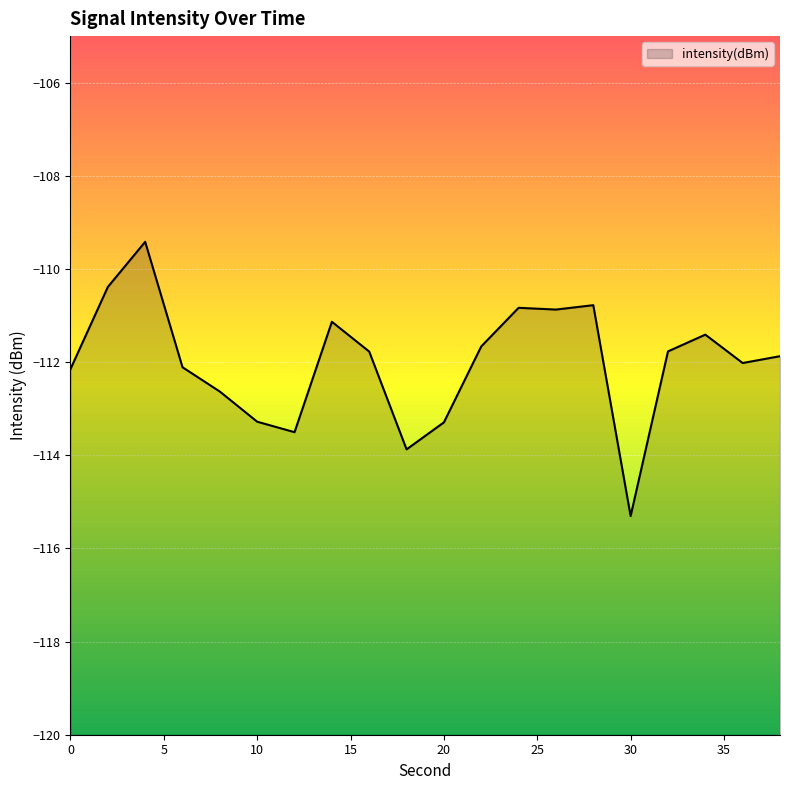

List the labels in order of value, largest first.

4, 2, 28, 24, 26, 14, 34, 22, 32, 16, 38, 36, 6, 0, 8, 10, 20, 12, 18, 30